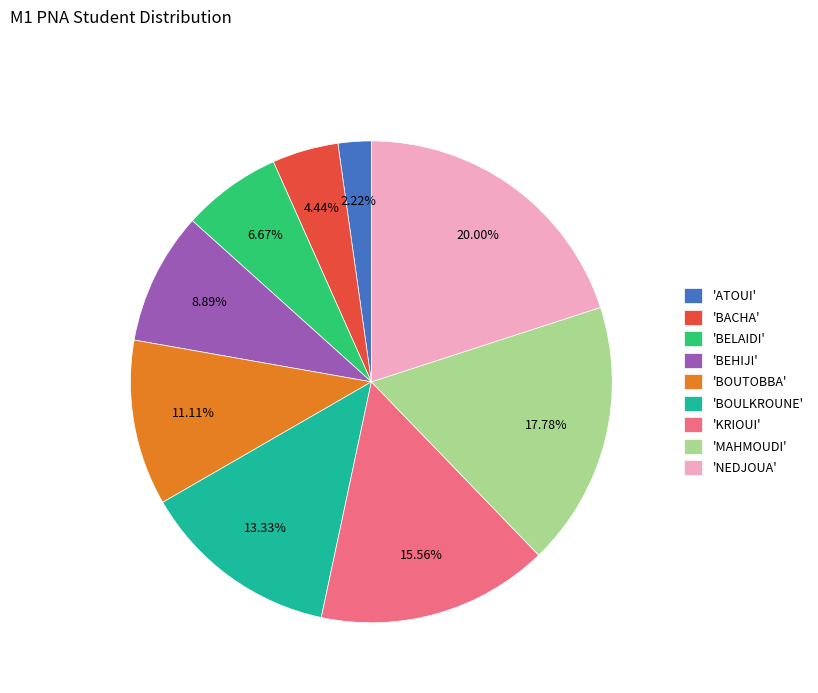

Is 'BELAIDI' the majority of the pie?

No